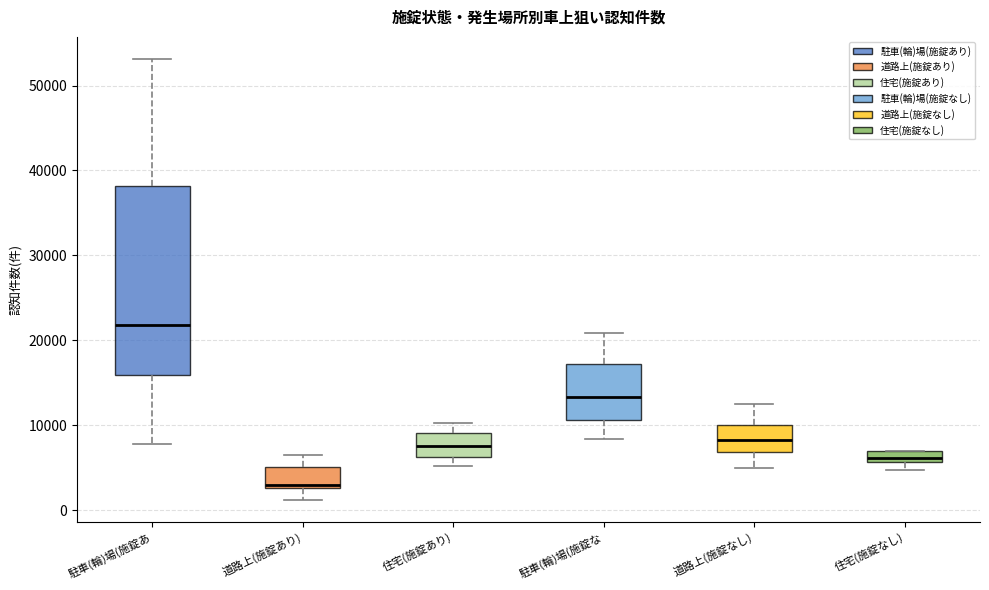

Which box has the lowest median line?

道路上(施錠あり)